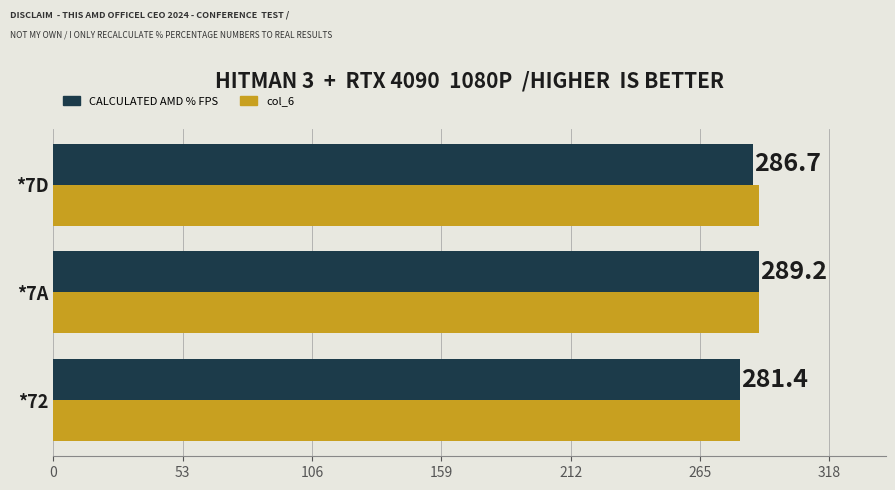

What value does the col_6 series have at *72?

281.4